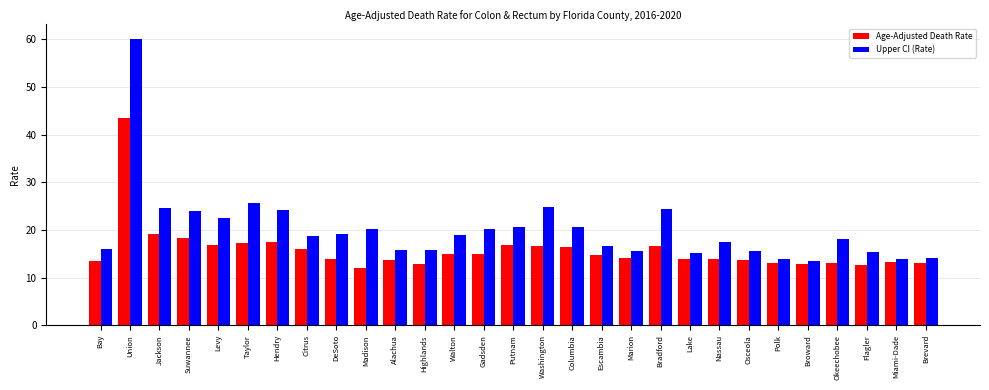

What is the difference between the Upper CI (Rate) values at DeSoto and Citrus?

0.4